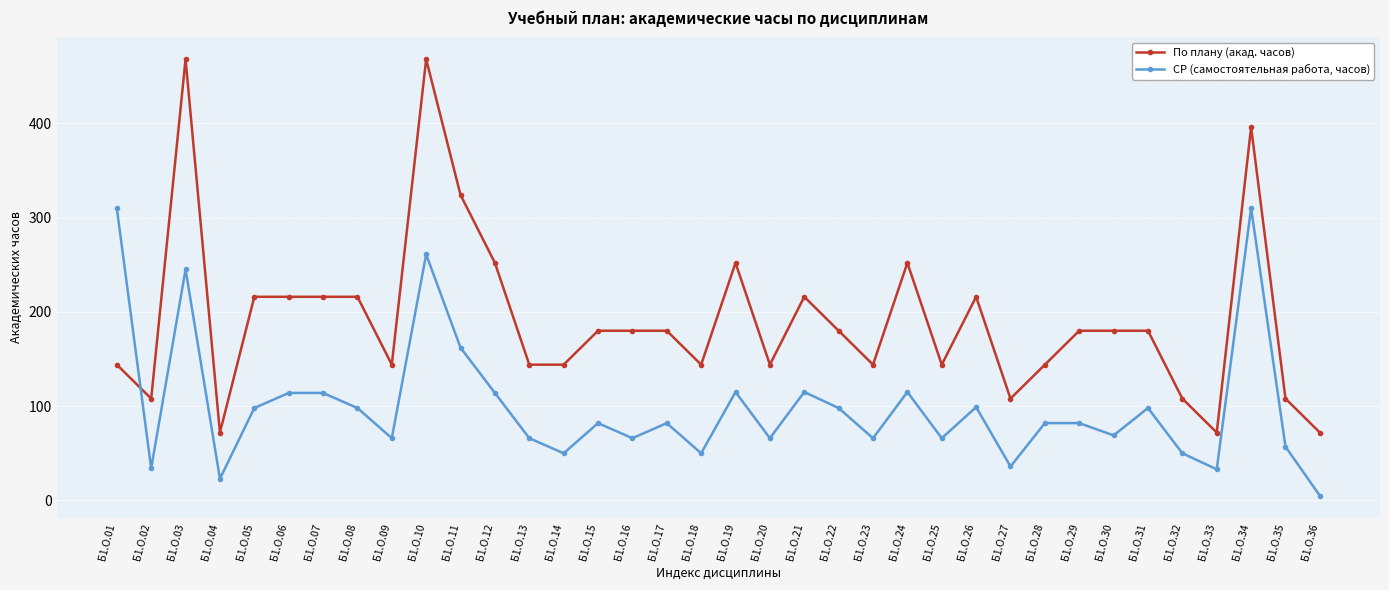

Which series has the widest spread of values?

По плану (акад. часов)